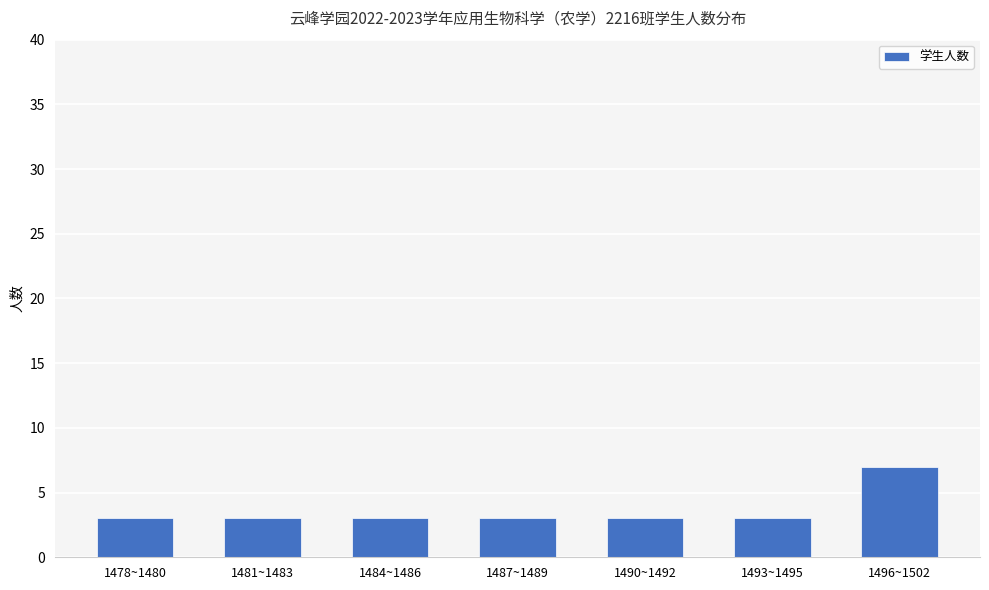

What is the sum of the values at 1490~1492 and 1487~1489?

6